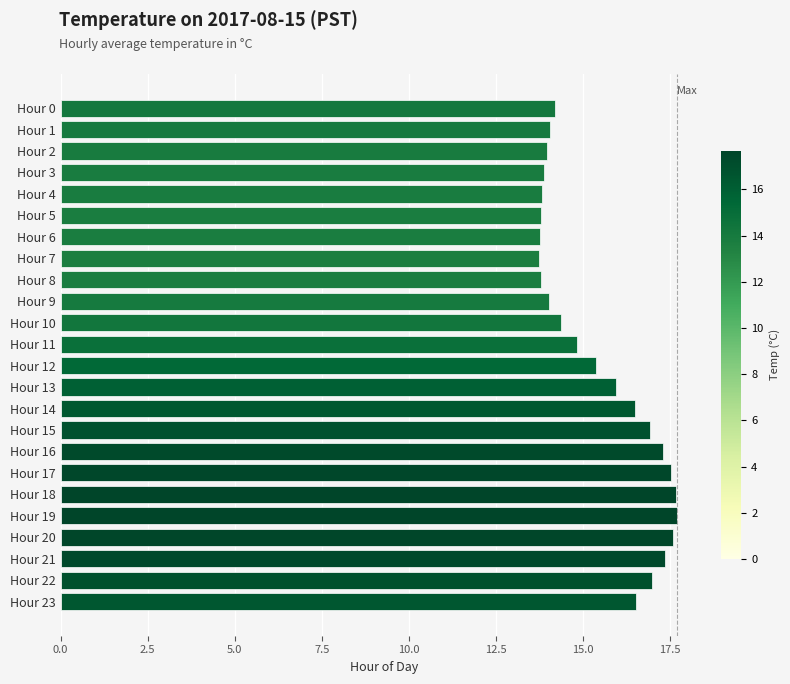

What is the maximum value shown in the chart?

17.7